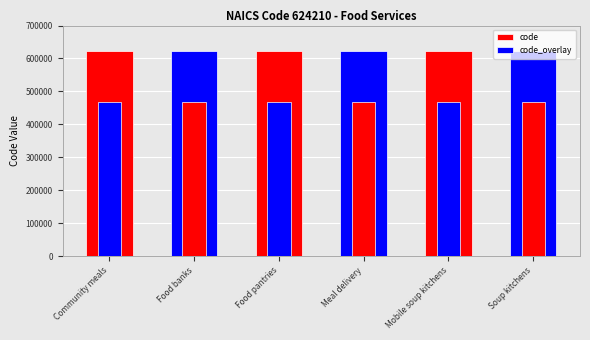

Reading left to right, list all the values displayed in this chart.

code: Community meals=624210.0	Food banks=624210.0	Food pantries=624210.0	Meal delivery=624210.0	Mobile soup kitchens=624210.0	Soup kitchens=624210.0
code_overlay: Community meals=468157.5	Food banks=468157.5	Food pantries=468157.5	Meal delivery=468157.5	Mobile soup kitchens=468157.5	Soup kitchens=468157.5